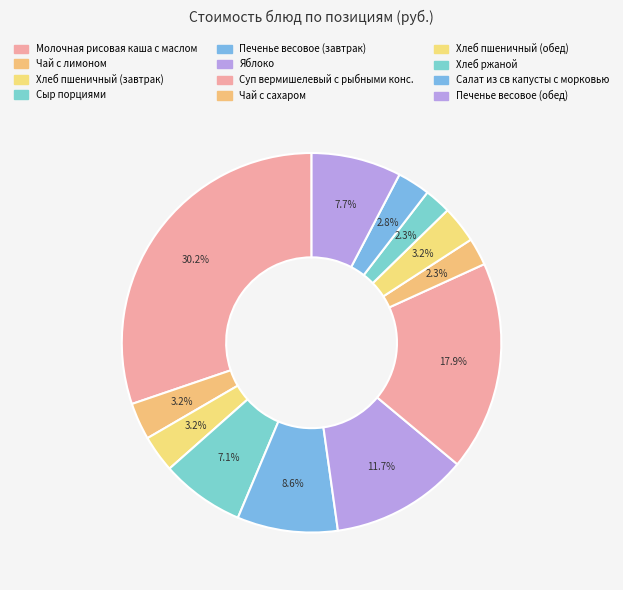

To the nearest percent, what is the combined percentage of Суп вермишелевый с рыбными конс. and Хлеб пшеничный (завтрак)?

21%